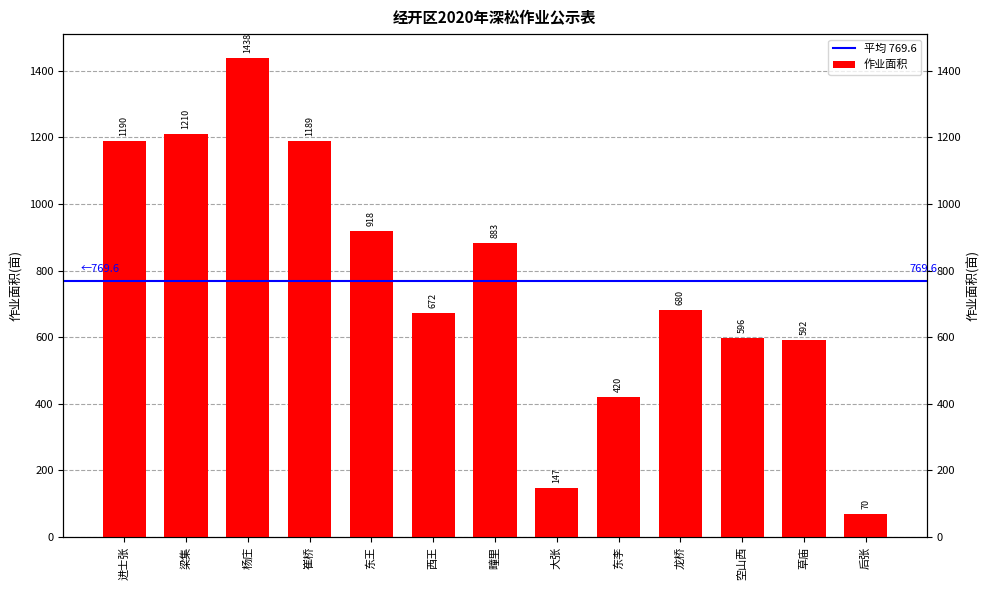

Rank the categories by value from highest to lowest.

杨庄, 梁集, 进士张, 崔桥, 东王, 疃里, 龙桥, 西王, 空山西, 草庙, 东李, 大张, 后张